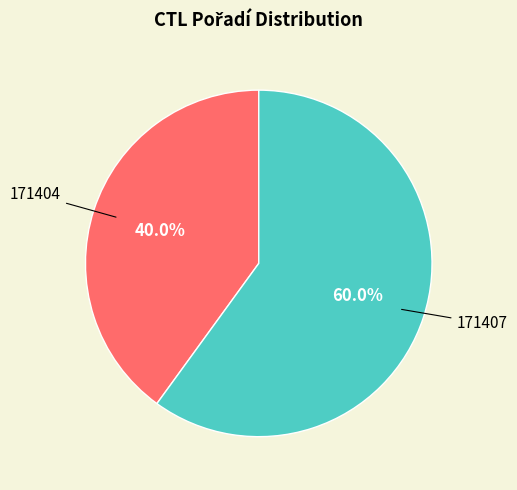

Does any single category account for the majority?

Yes